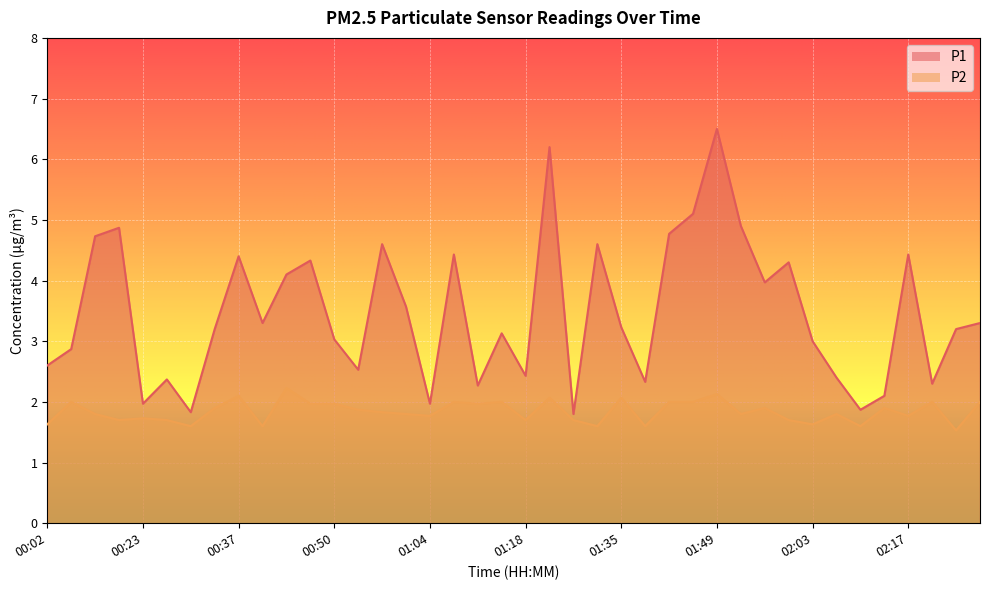

What value does the P1 series have at 01:35?

3.2